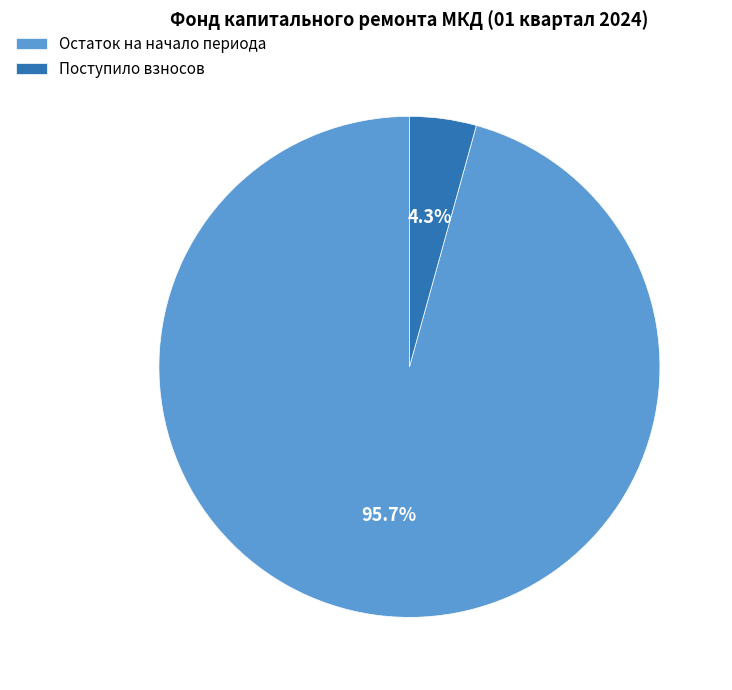

Count the number of slices in the pie.

2